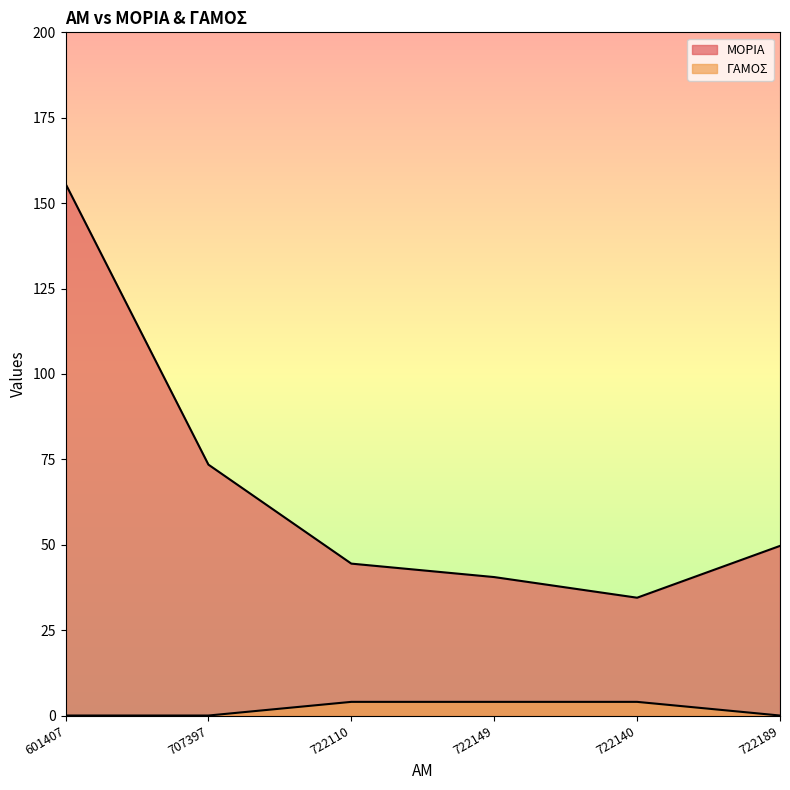

Which series changed the most between 722149 and 722189?

ΜΟΡΙΑ